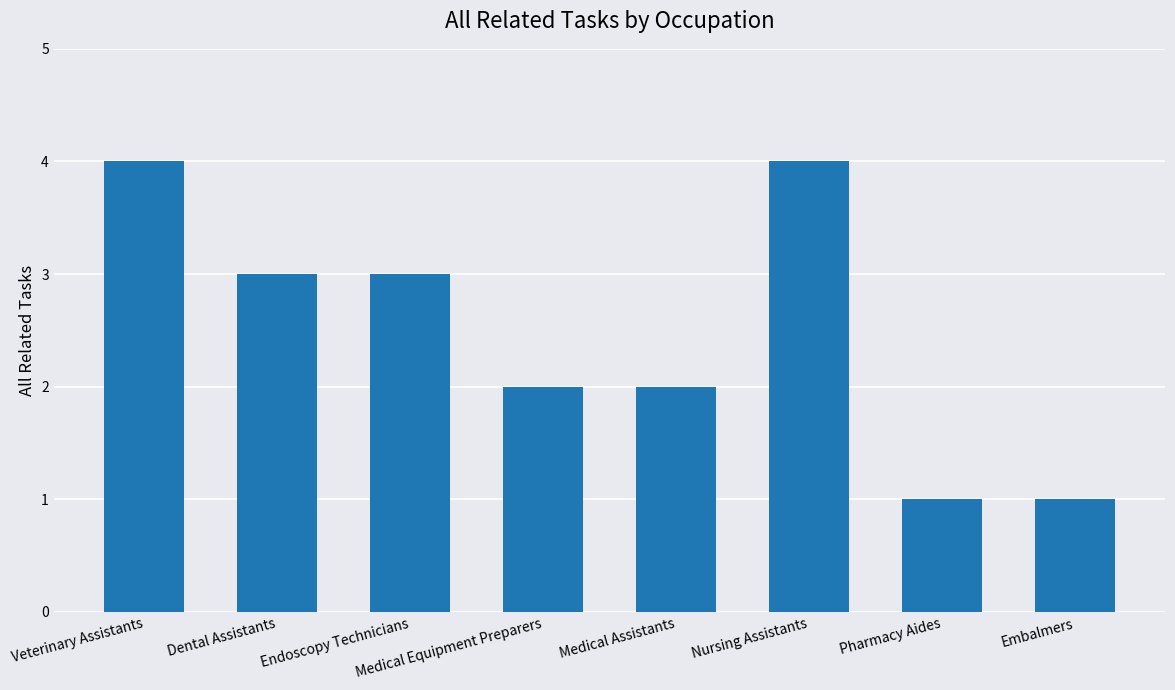

At which label does the data first exceed 3?

Veterinary Assistants